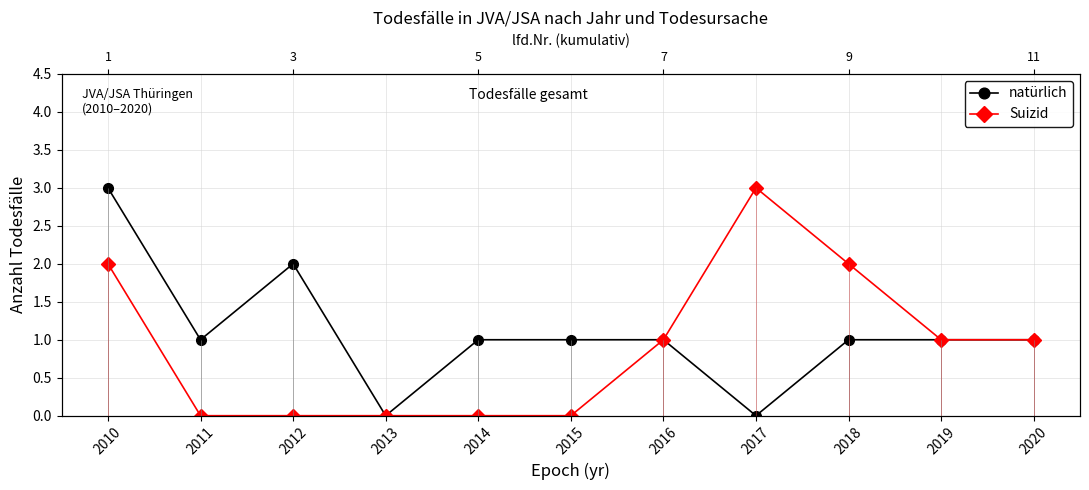

What is the value of the Suizid point at the 7th from the left?

1